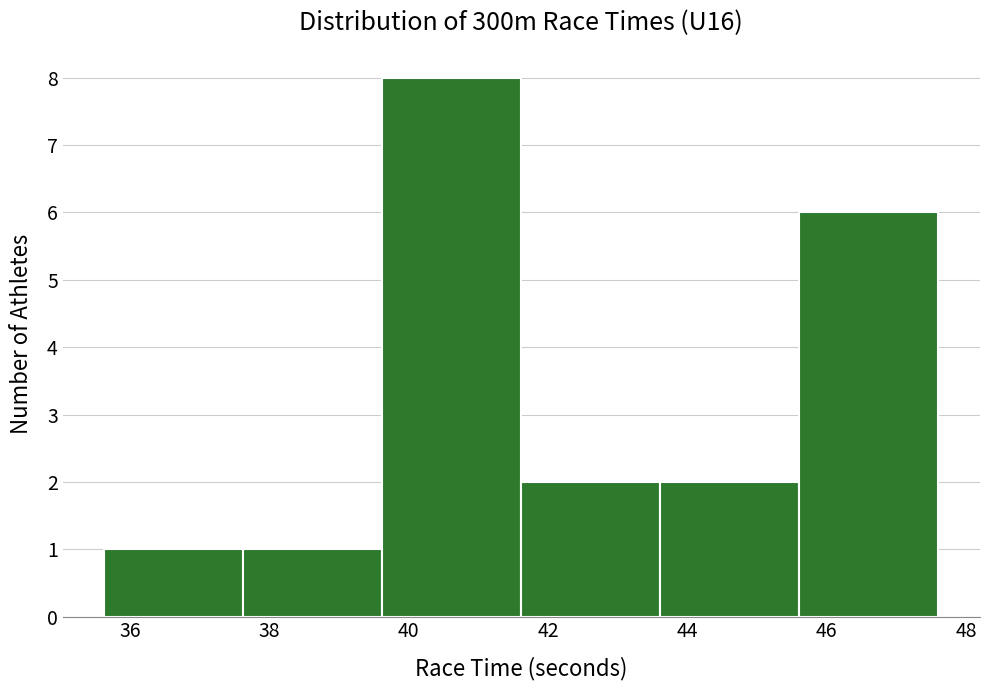

Reading left to right, list every bar in this chart as the range it spans on the x-axis followed by its height. Neither the bar edges nor the heights are printed on the chart, so give them approximately, as read against the axes.

35.6 to 37.6: 1
37.6 to 39.6: 1
39.6 to 41.6: 8
41.6 to 43.6: 2
43.6 to 45.6: 2
45.6 to 47.6: 6